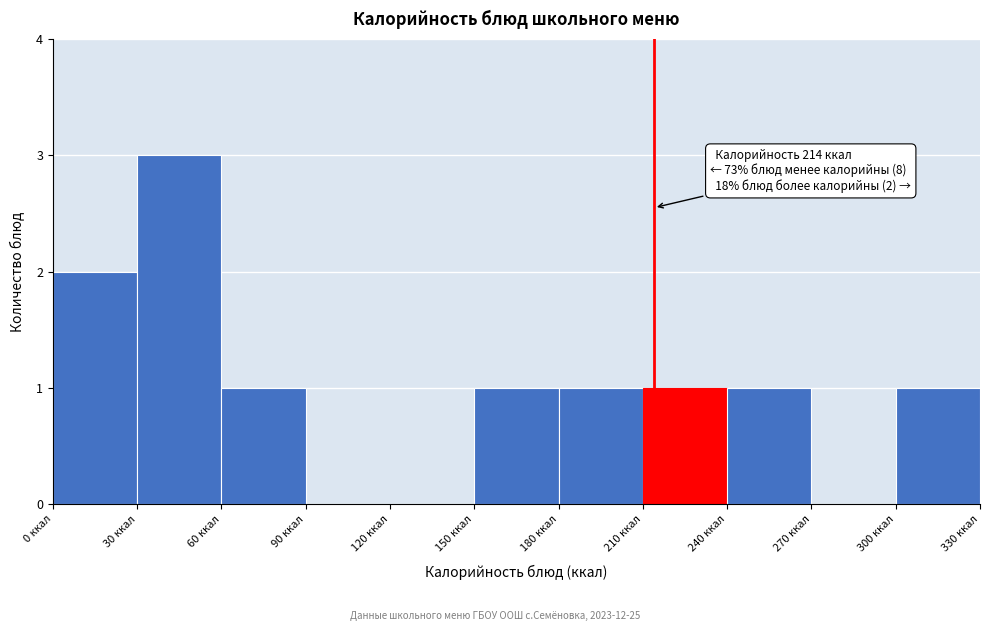

Which range on the x-axis has the tallest bar?

30 to 60